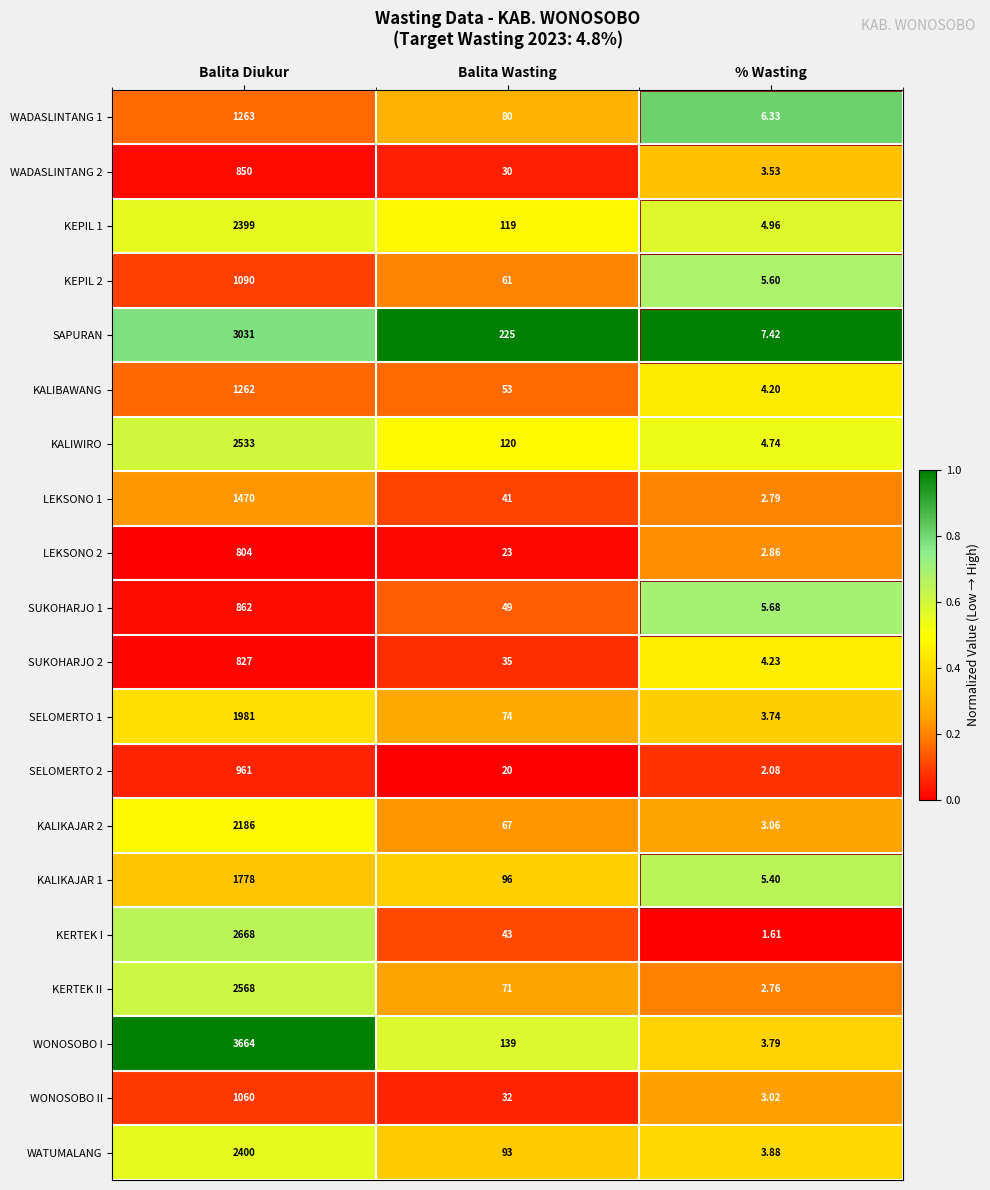

At which label is KALIKAJAR 2 closest to 1094?

Balita Wasting